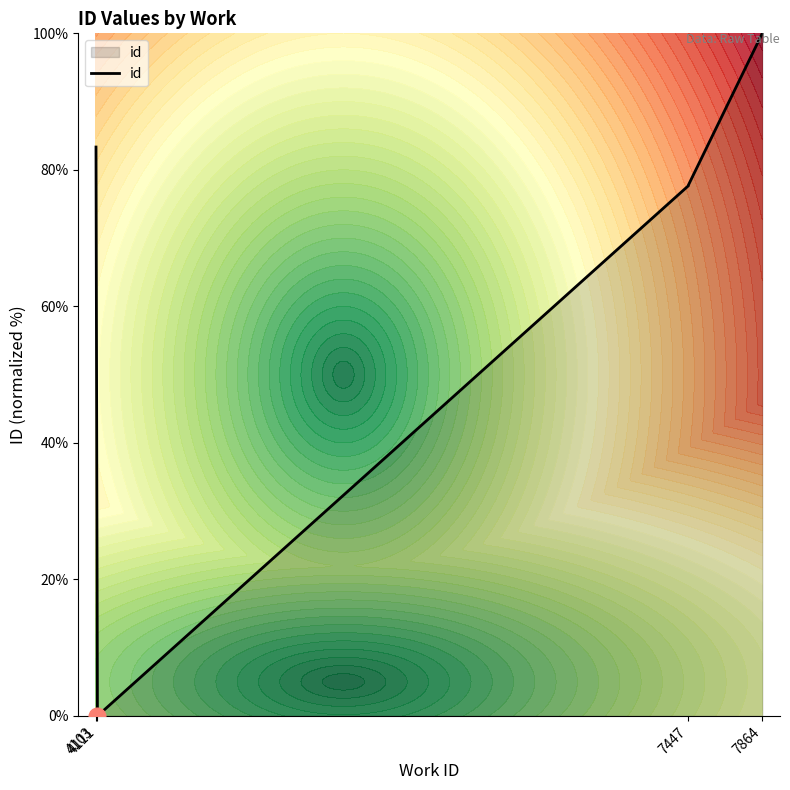

Is it true that the value at 4103 is 128.4?

False